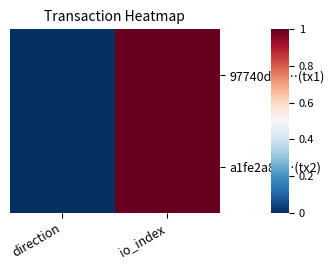

List the series in order of their peak value, highest first.

97740dcd…(tx1), a1fe2a81…(tx2)